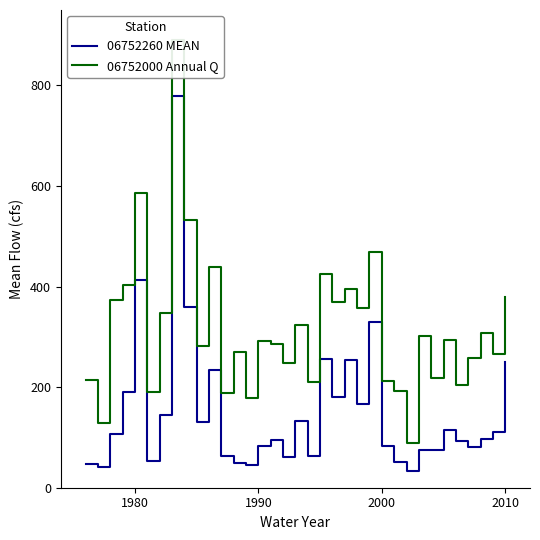

List the series in order of their overall mean, lowest first.

06752260 MEAN, 06752000 Annual Q